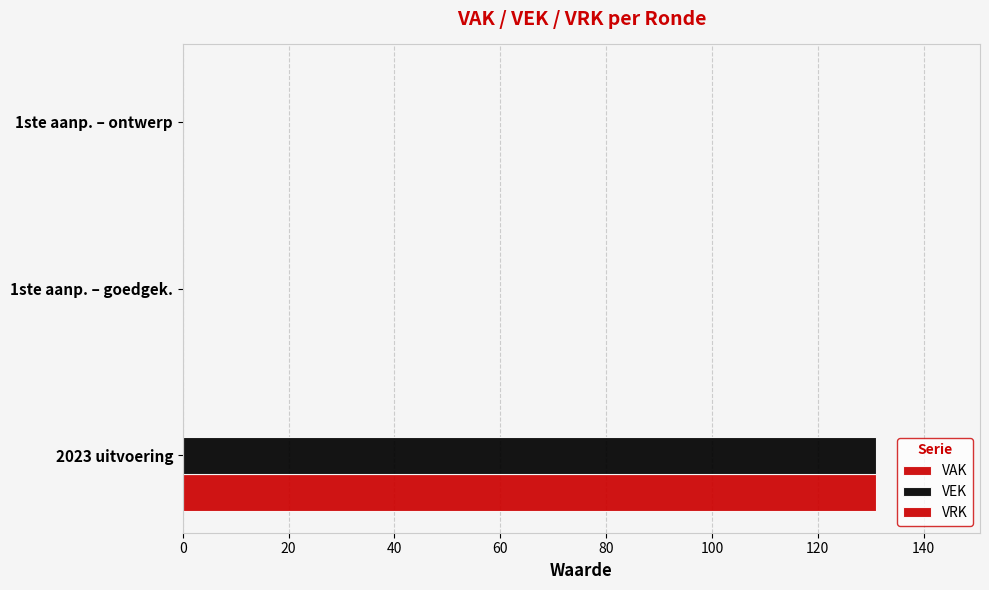

What is the difference between the maximum and second lowest values in the VEK series?

131.0